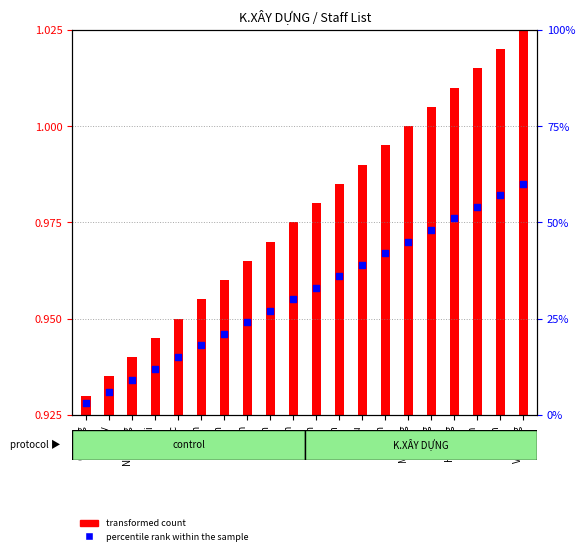

Between H.Giang and N.Cường, which is larger?

H.Giang